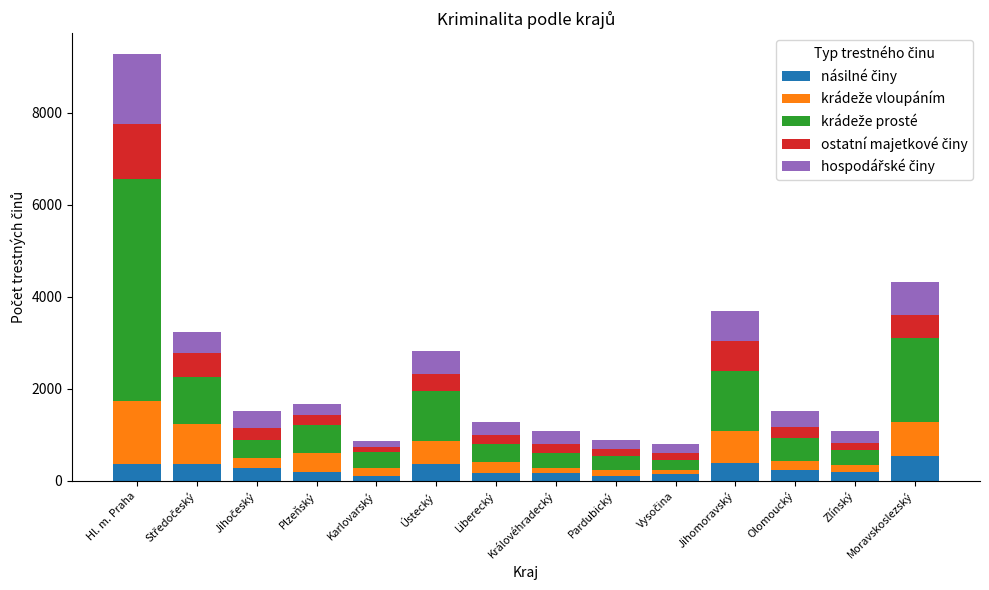

Does the chart contain any negative values?

No